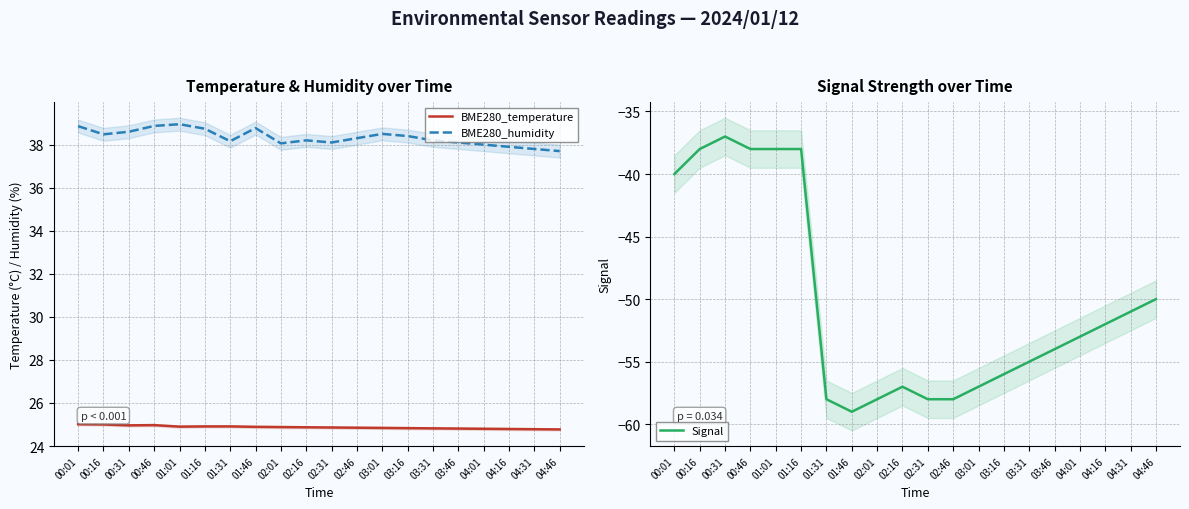

What is the value of the BME280_humidity point at the 17th from the left?

38.0